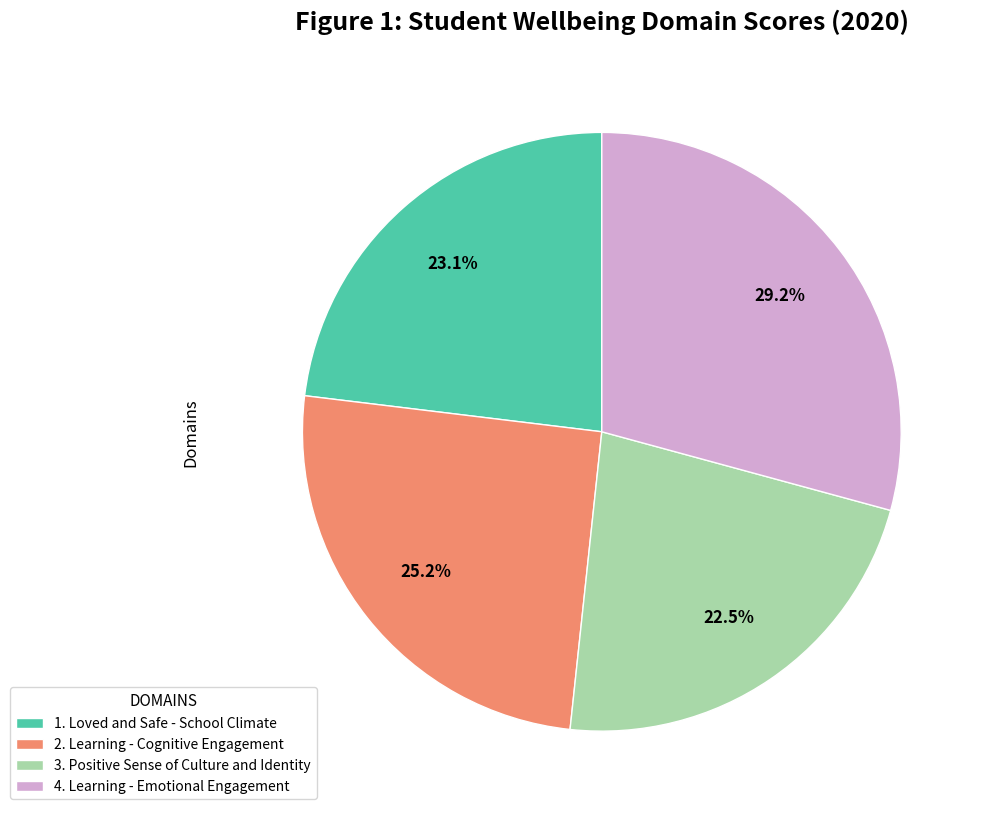

How many slices are in this pie chart?

4